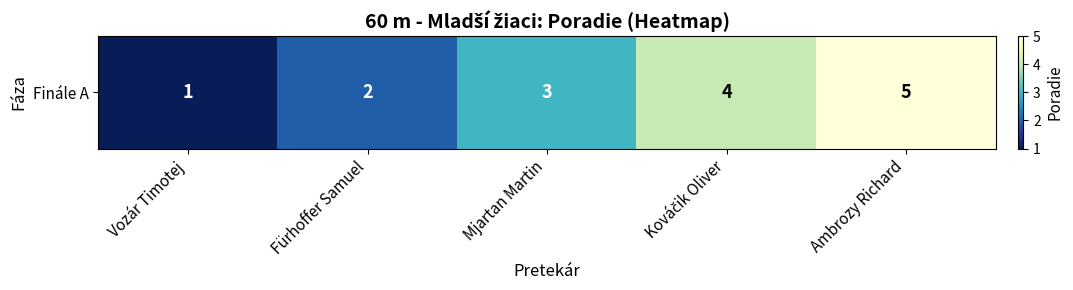

What is the ratio of the value at Kováčik Oliver to the value at Fürhoffer Samuel?

2.0